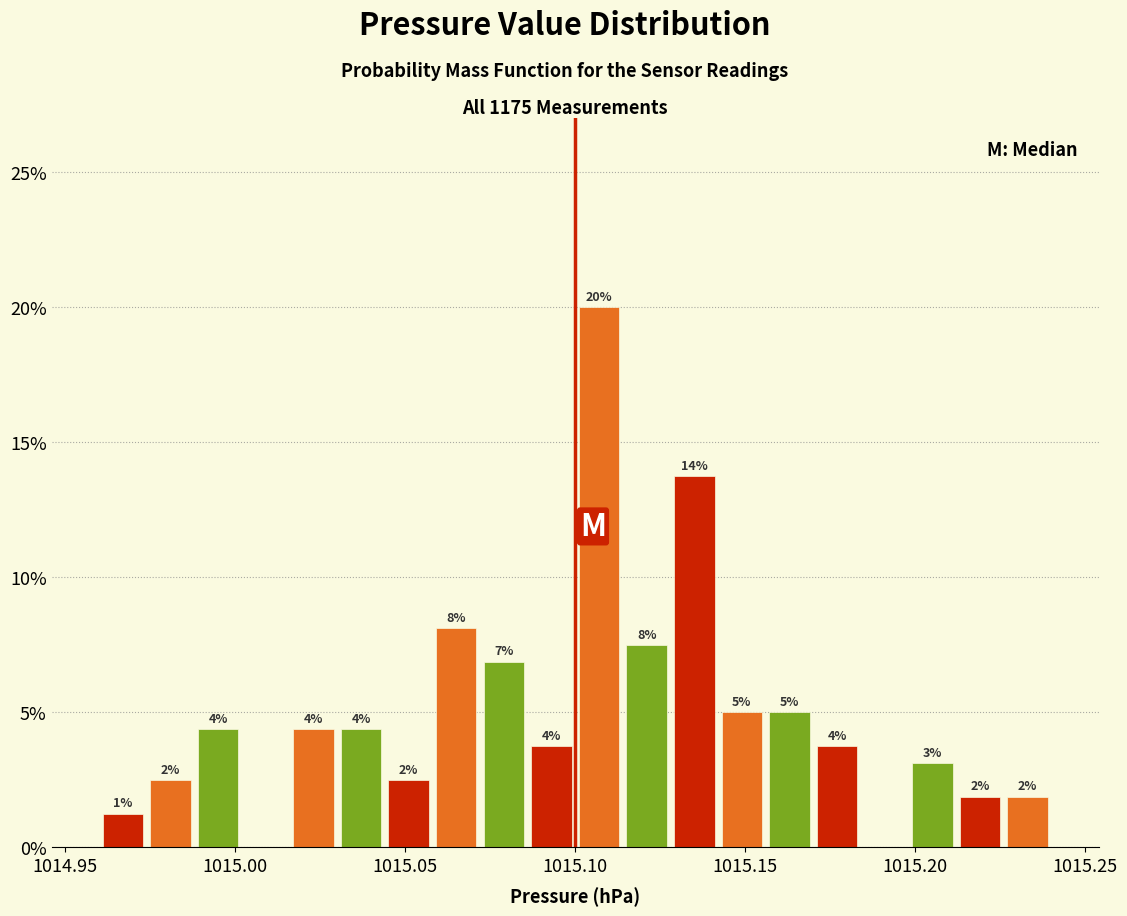

Around what value on the x-axis is the tallest bar? Give the approximate position of its centre, as read against the axis.

1015.105